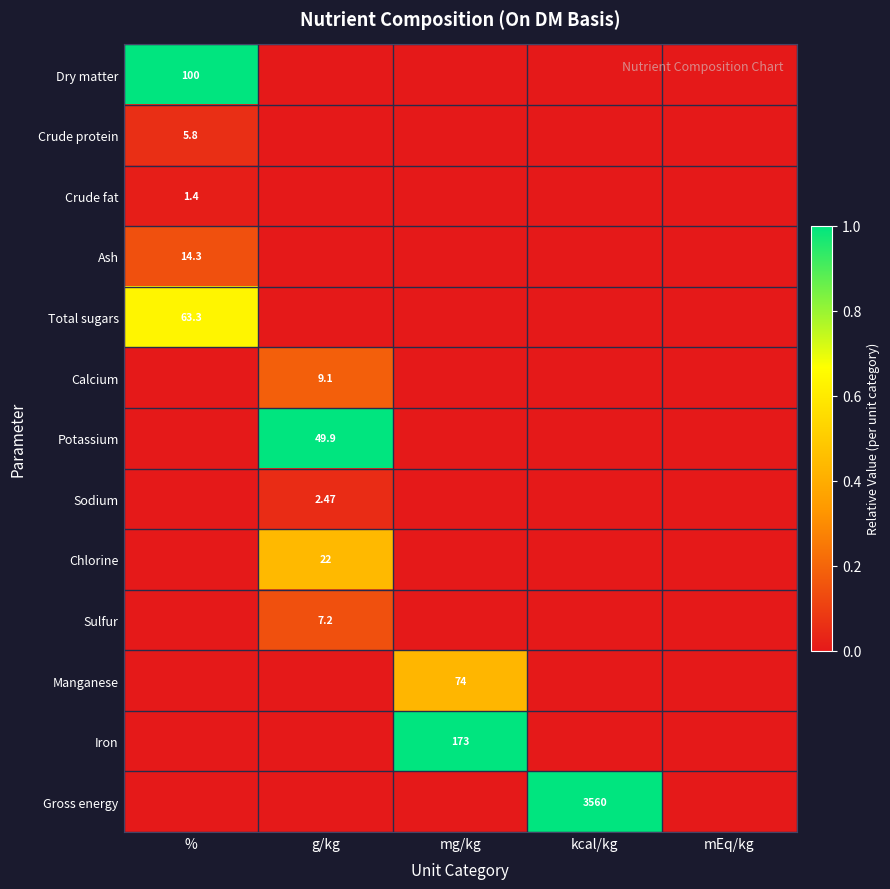

True or false: Total sugars has a value of 0.0 at mEq/kg.

True